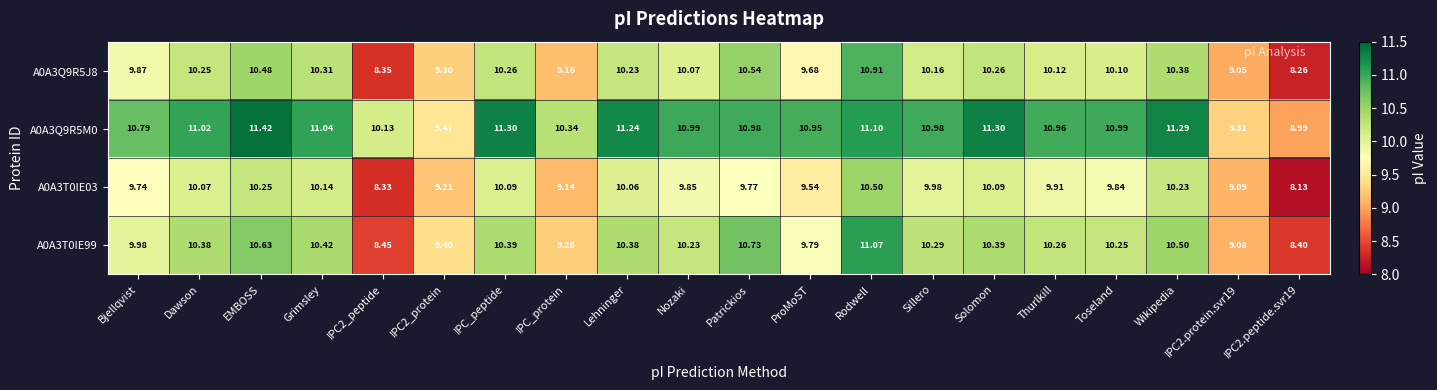

At which label does A0A3Q9R5M0 first exceed 10?

Bjellqvist